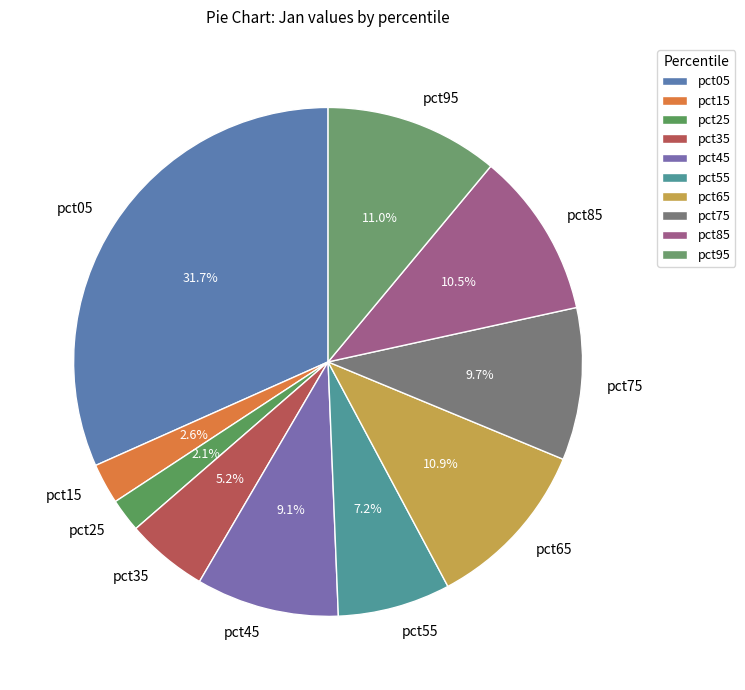

True or false: pct05 accounts for 32% of the total.

True